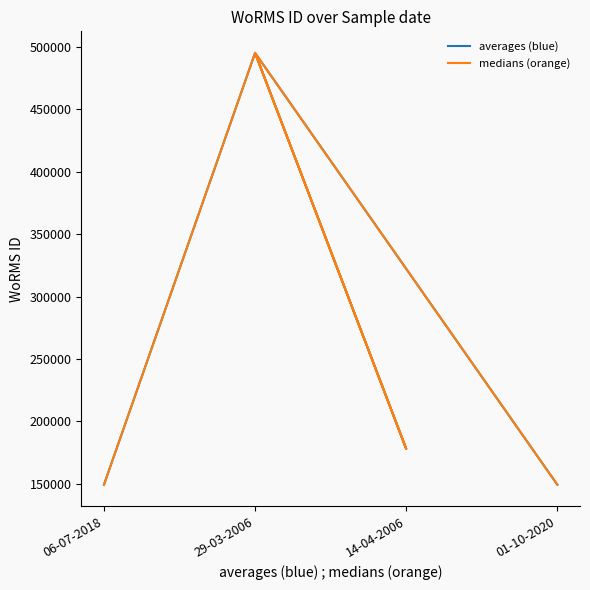

Is it true that medians (orange) equals 149211 at 01-10-2020?

True